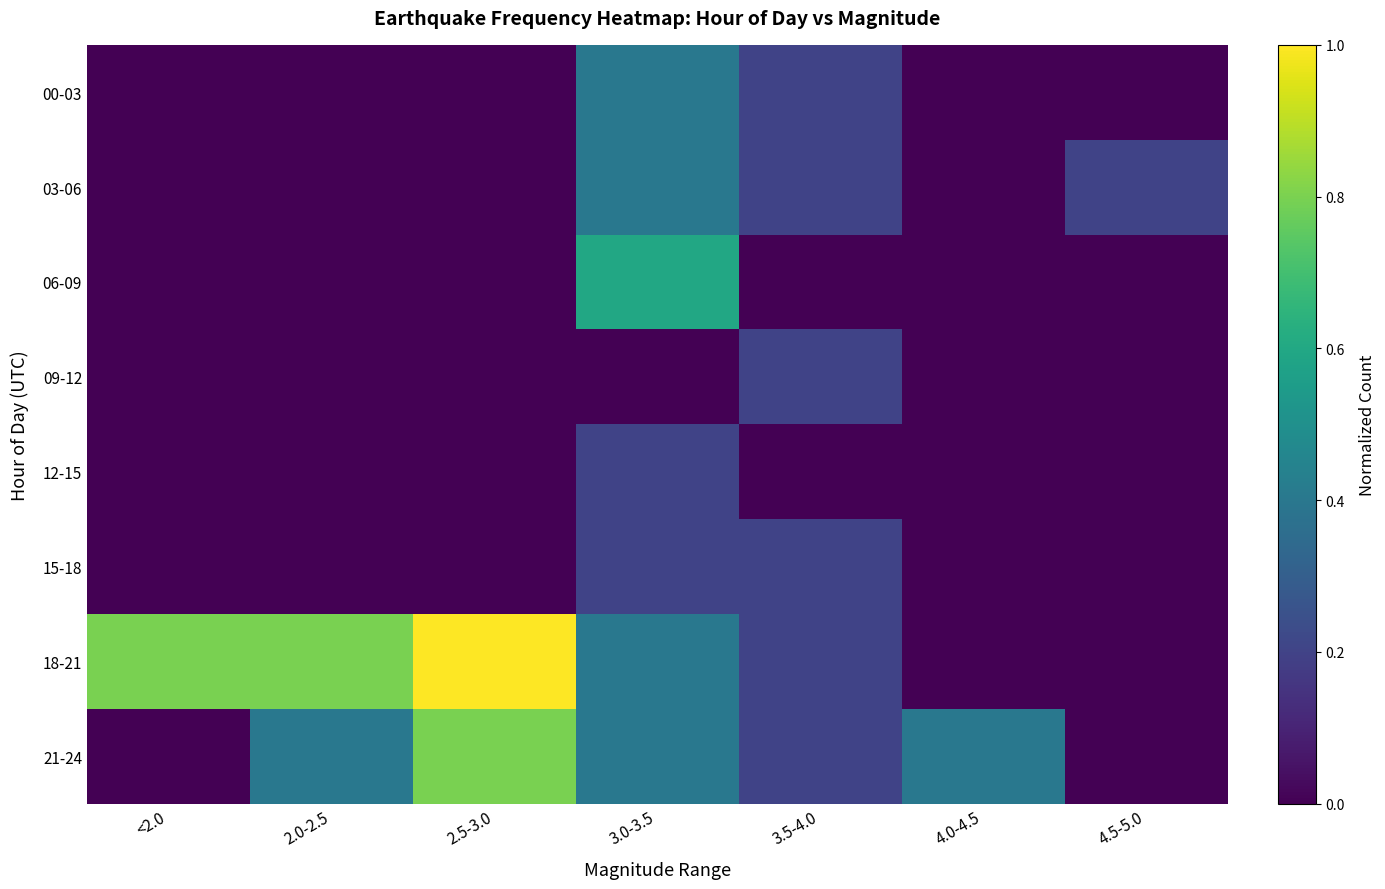

How many distinct data groups are displayed?

8